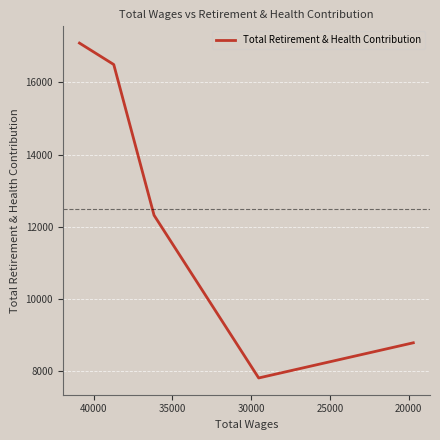

What is the maximum value shown in the chart?

17093